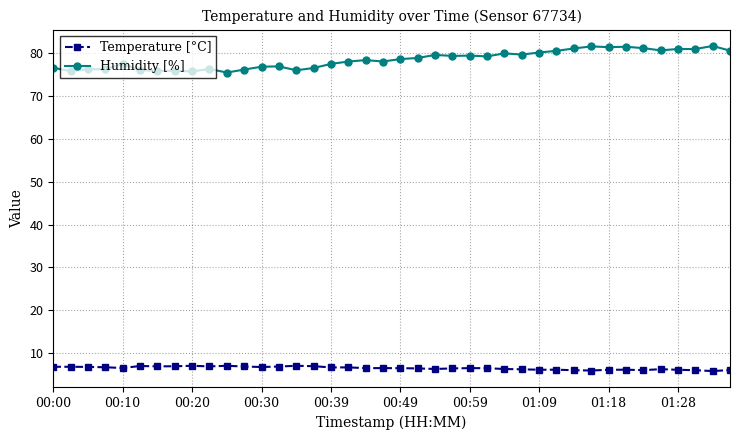

What is the difference between the maximum and minimum values in the Humidity [%] series?

6.2